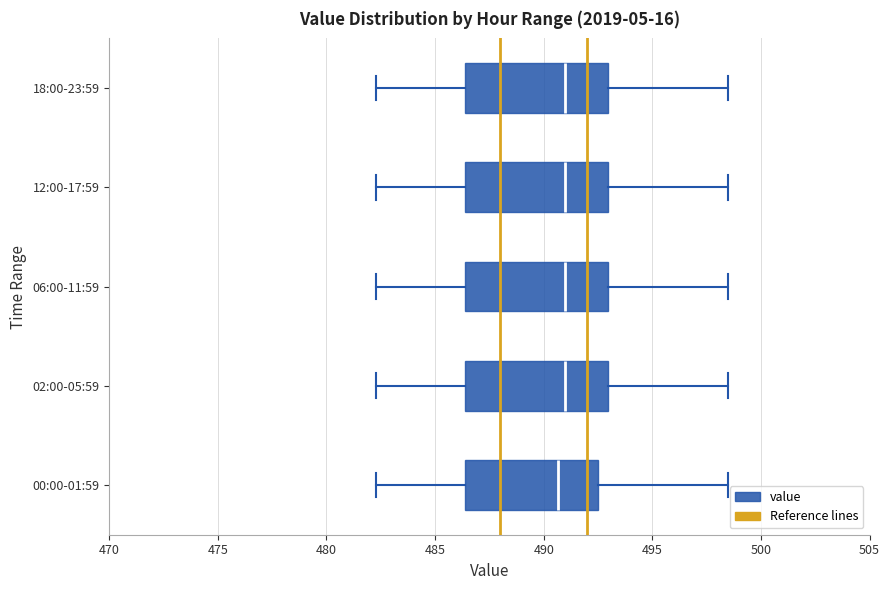

Reading bottom to top, transcribe this box plot: for each box, give where its median line is, the range the box spans, and where its two whiskers end, as read against the x-axis. The values are not printed on the chart, so give them approximately, as read against the axis.

00:00-01:59: median 490.5, box 486.5 to 492.5, whiskers 482.5 to 498.5
02:00-05:59: median 491.0, box 486.5 to 493.0, whiskers 482.5 to 498.5
06:00-11:59: median 491.0, box 486.5 to 493.0, whiskers 482.5 to 498.5
12:00-17:59: median 491.0, box 486.5 to 493.0, whiskers 482.5 to 498.5
18:00-23:59: median 491.0, box 486.5 to 493.0, whiskers 482.5 to 498.5